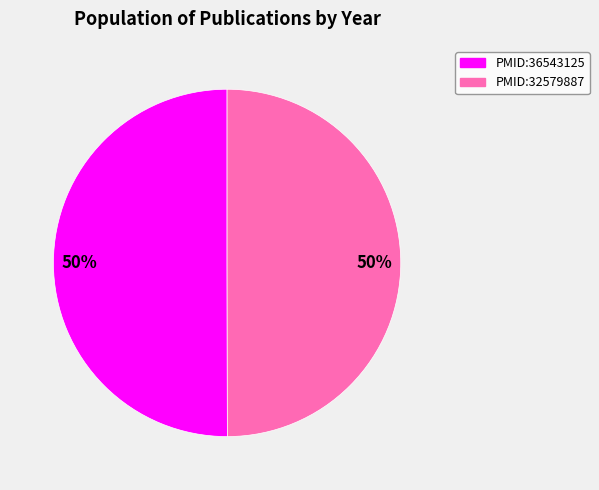

What is the ratio of the value at PMID:36543125 to the value at PMID:32579887?

1.0